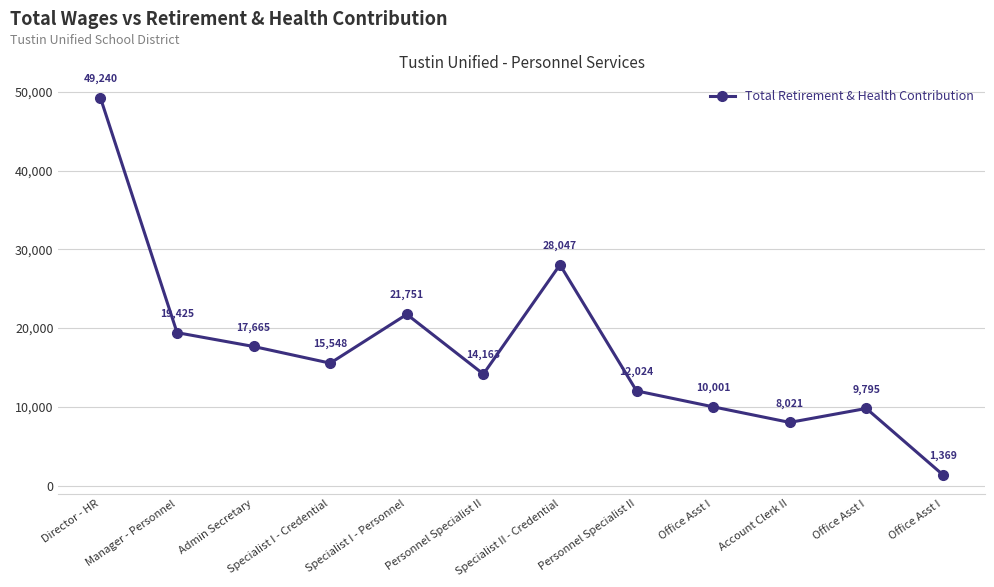

How many lines are shown in the chart?

1